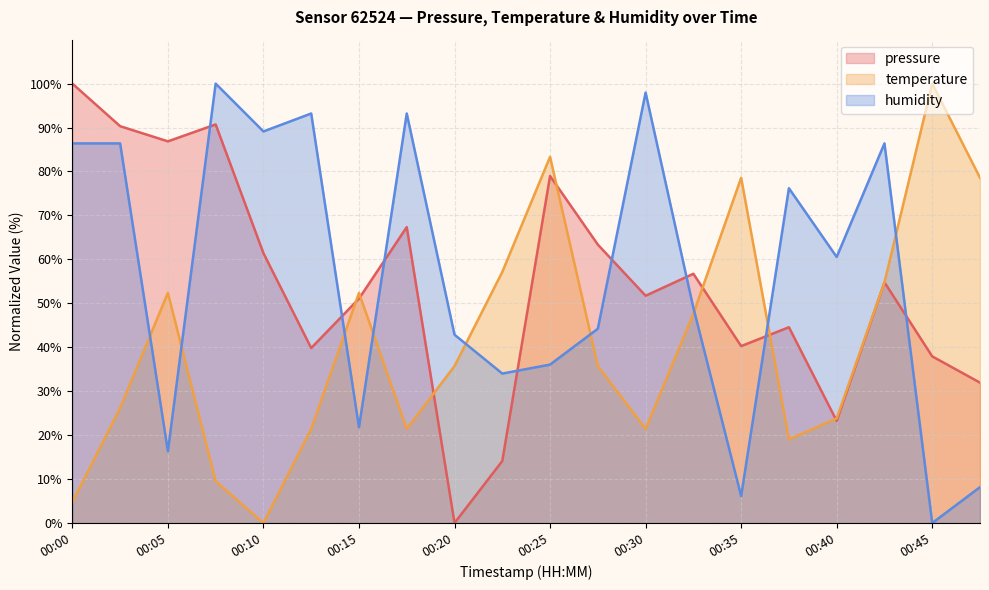

Is it true that temperature equals 95.0 at 00:22?

False